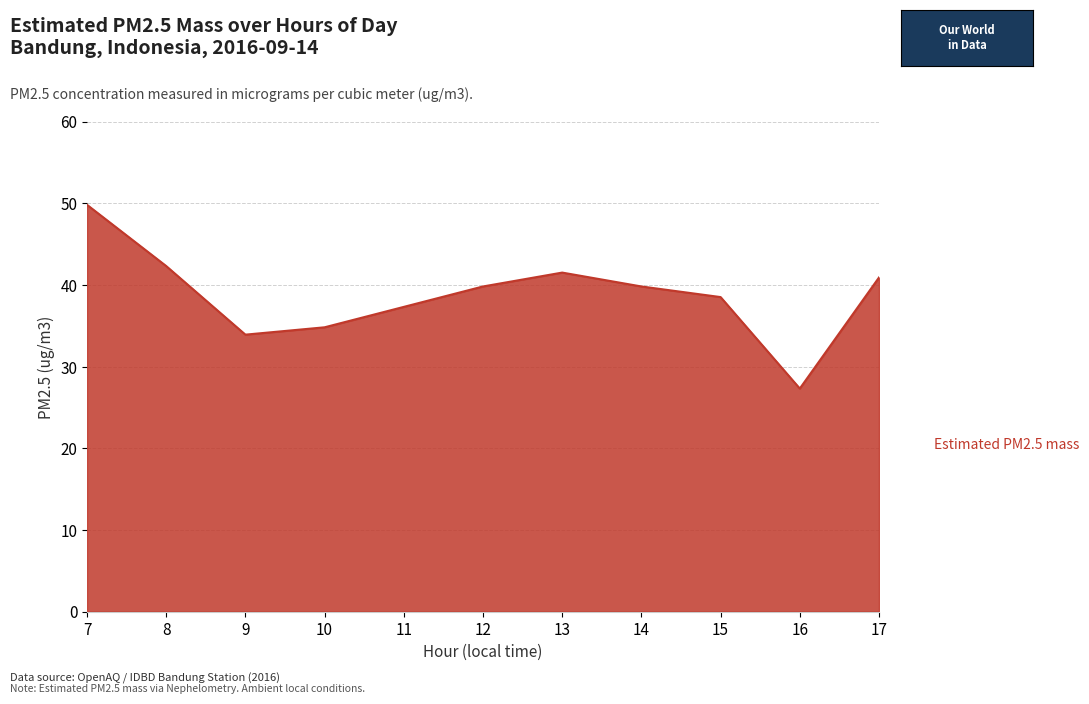

Does the chart display data point markers on the line(s)?

No